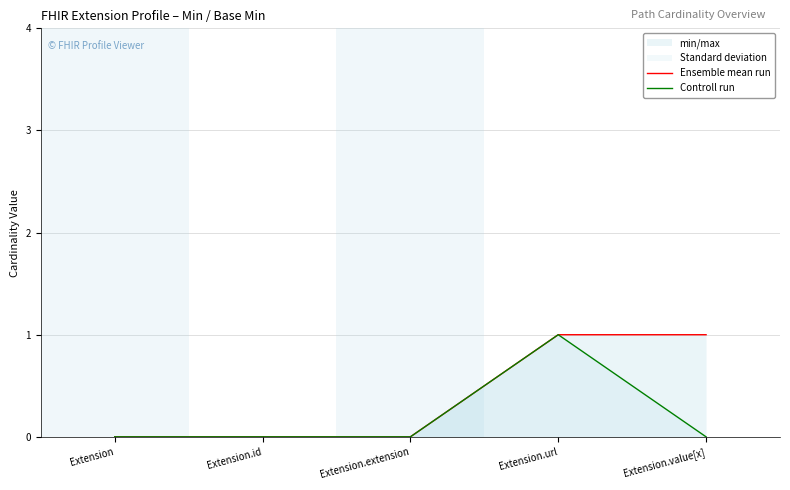

True or false: Ensemble mean run has a value of 2 at Extension.value[x].

False